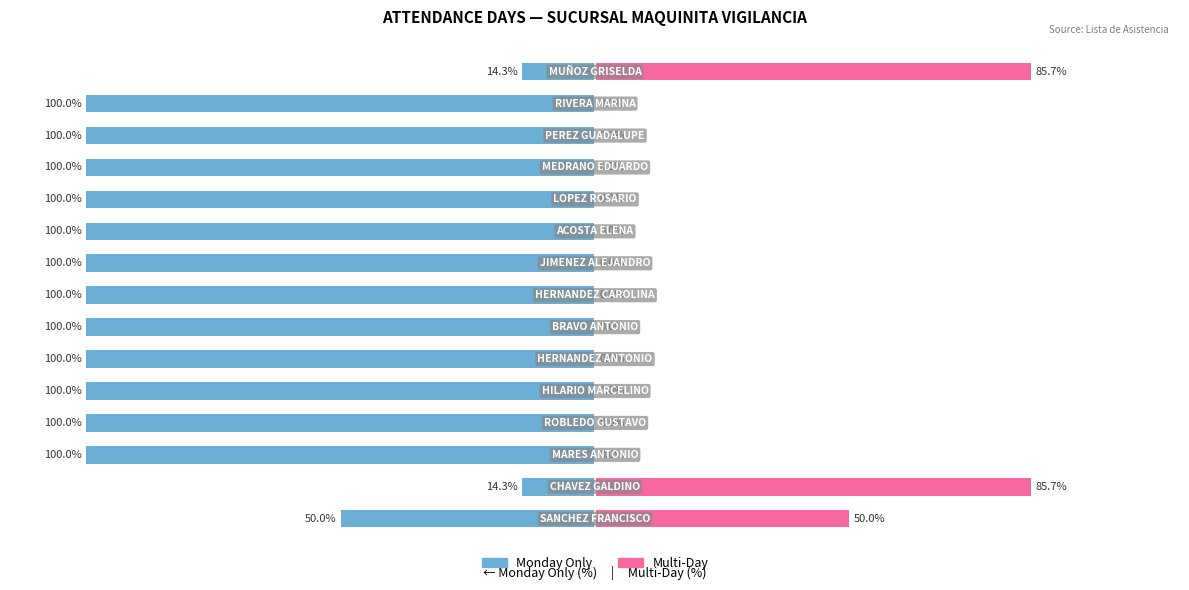

Between 1 and 12, which series saw the biggest shift?

Monday Only